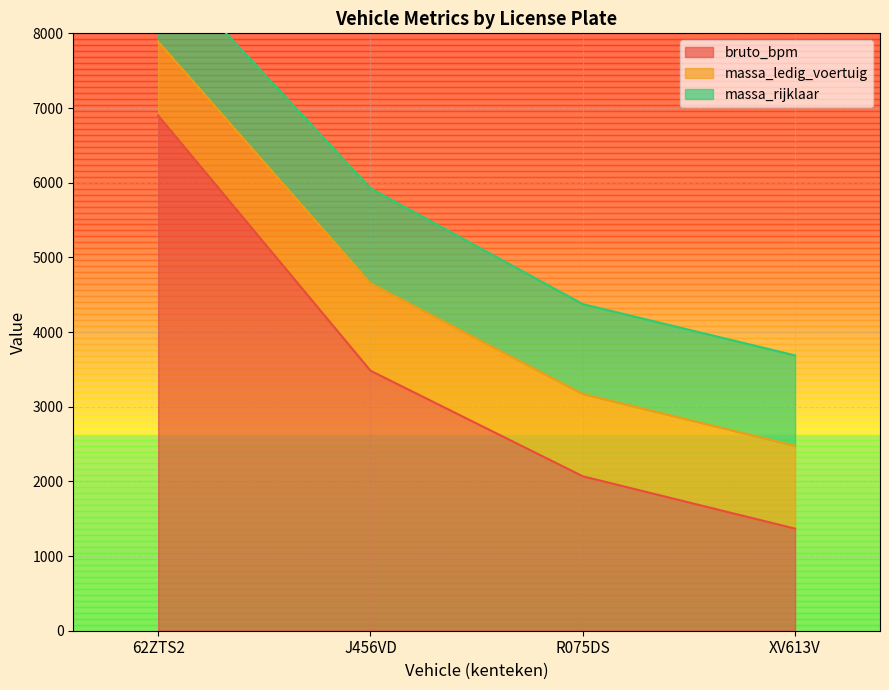

Which series has the largest total across all categories?

bruto_bpm